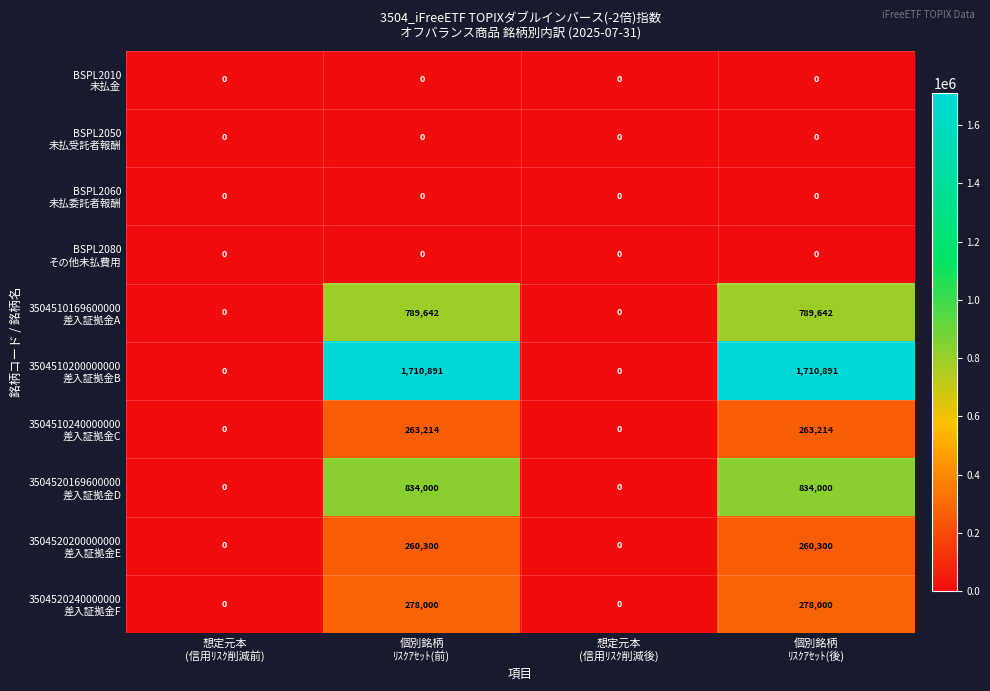

At which category is the sum across all series the highest?

個別銘柄
ﾘｽｸｱｾｯﾄ(前)